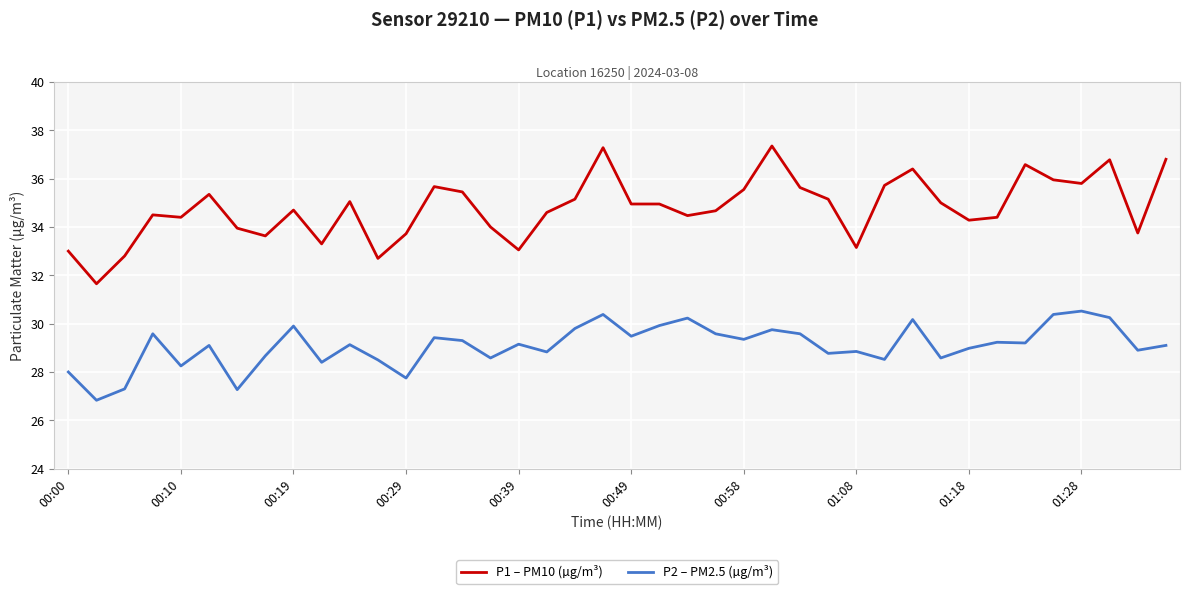

What is the maximum value for P2 – PM2.5 (µg/m³)?

30.5